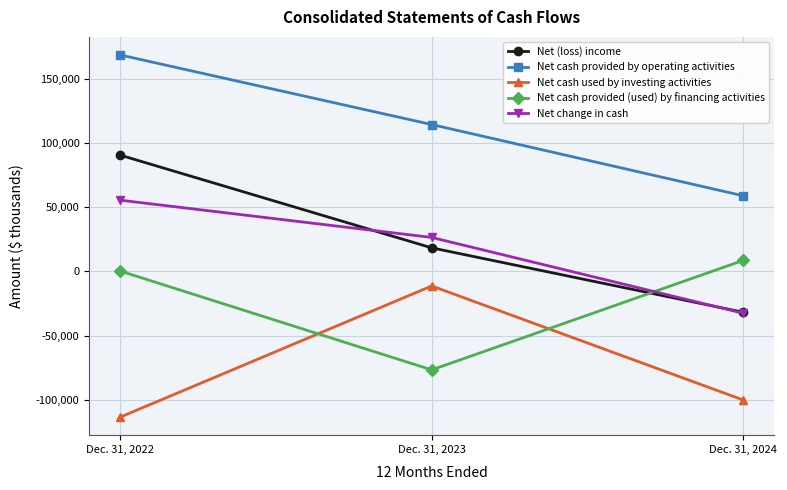

Is the value of Net cash provided by operating activities at Dec. 31, 2023 greater than the value of Net change in cash at Dec. 31, 2022?

Yes